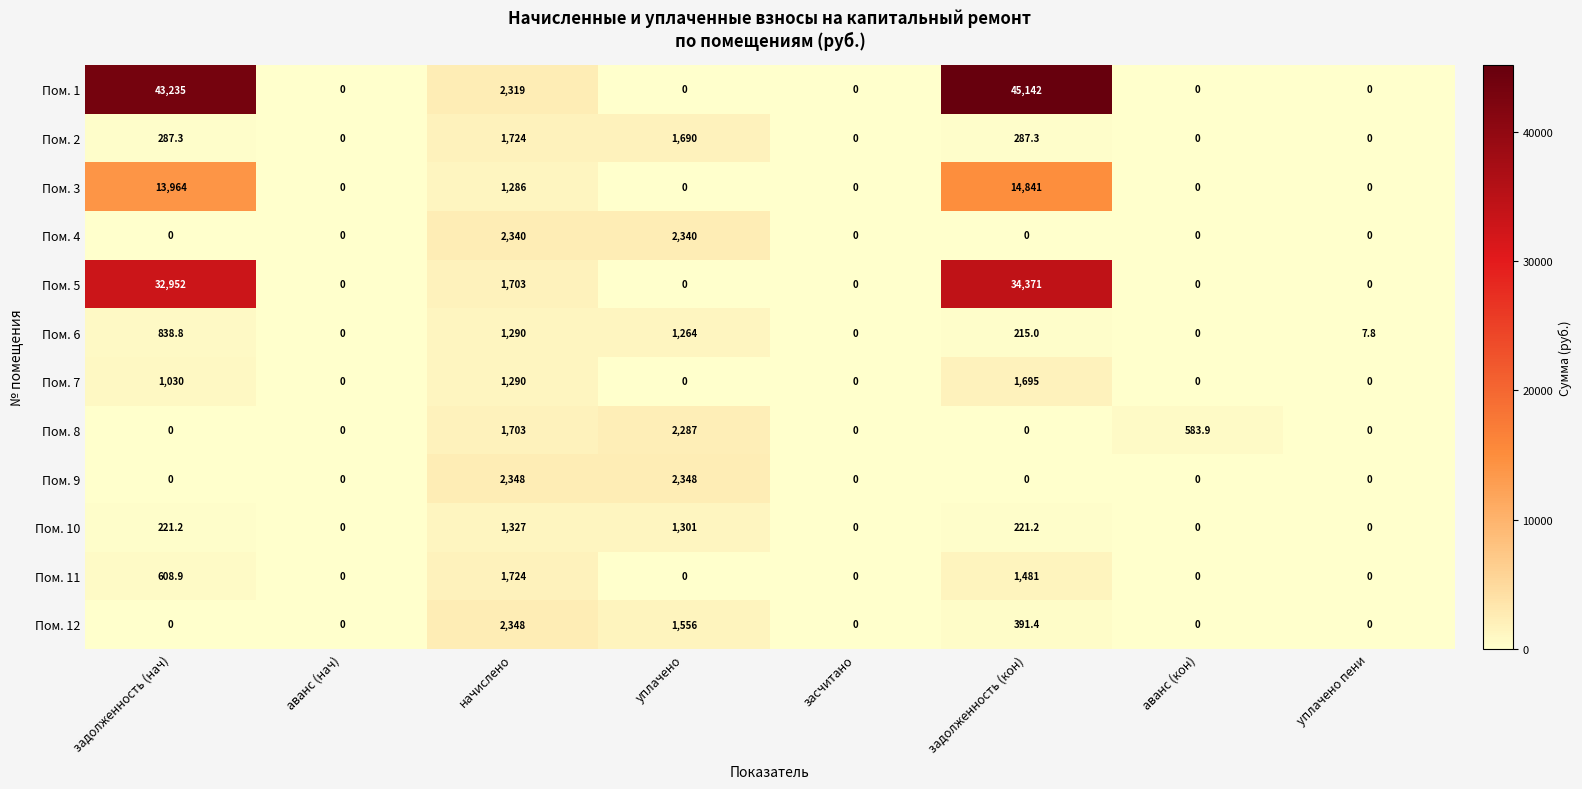

Where is Пом. 11 nearest to the value 862?

задолженность (нач)